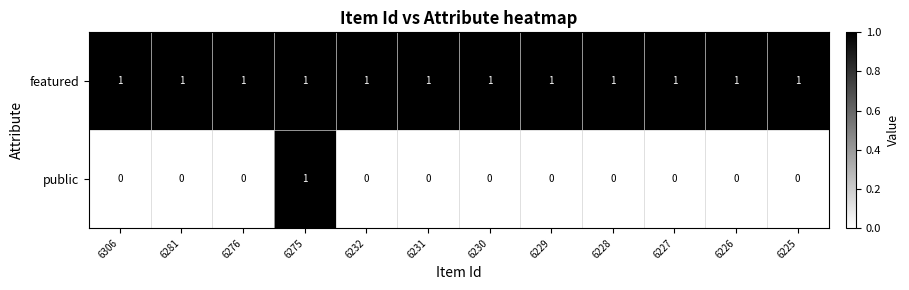

What is the spread (max minus min) of values at 6232?

1